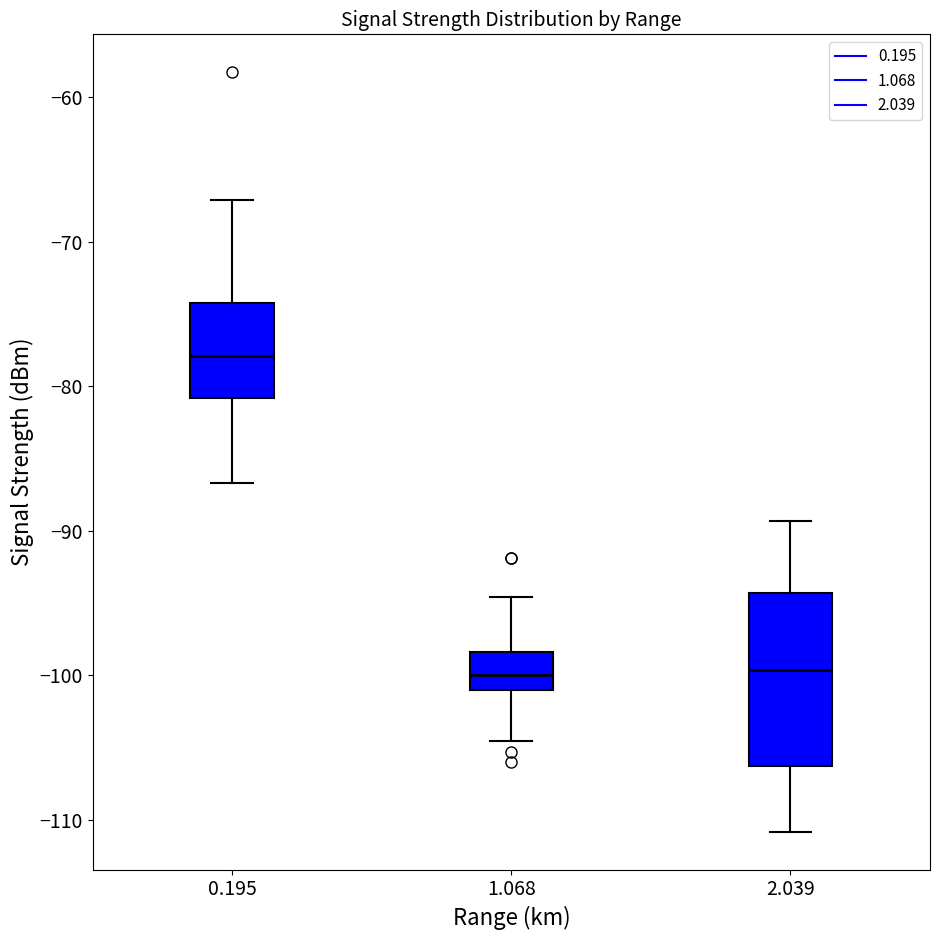

Which box is the tallest, from its lower edge to its upper edge?

2.039